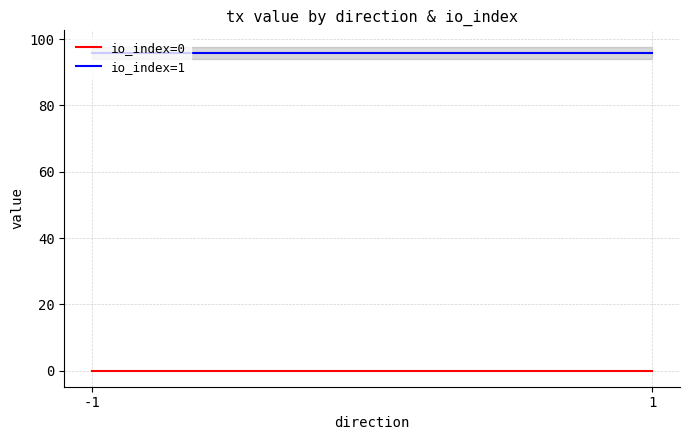

Rank the categories by io_index=0 value from lowest to highest.

-1, 1